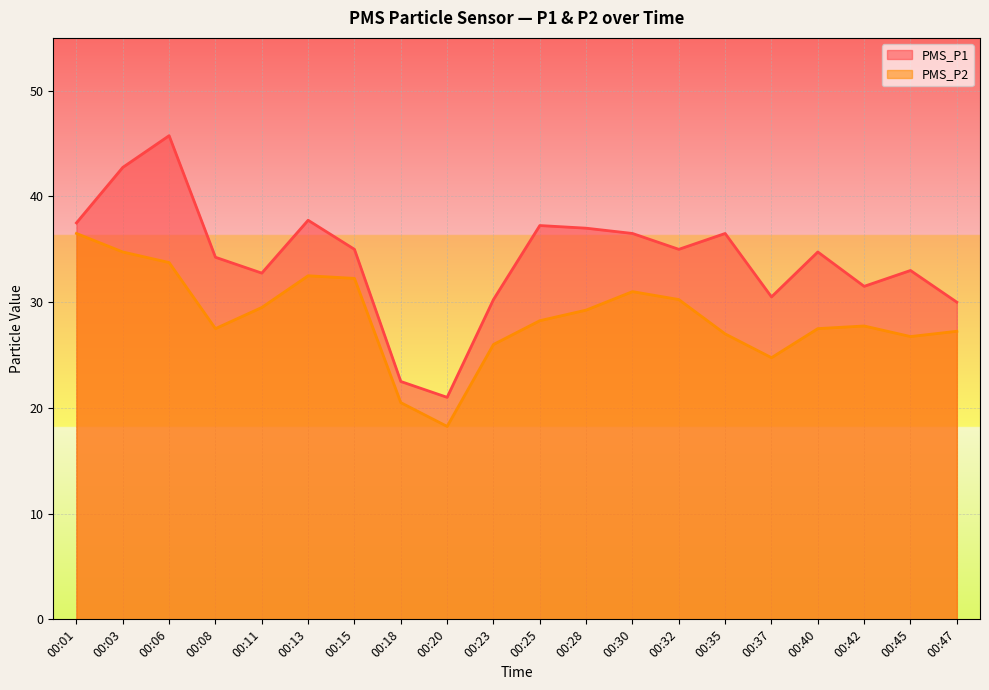

What is the sum of the PMS_P2 values at 00:01 and 00:13?

69.0